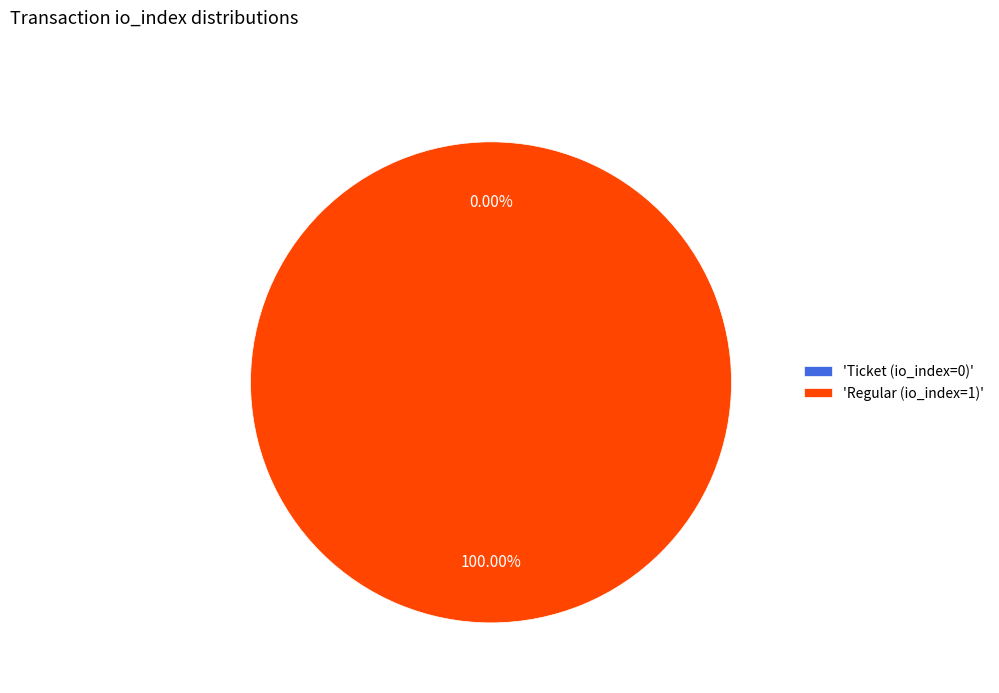

Which category has the smallest portion of the pie?

Ticket (io_index=0)